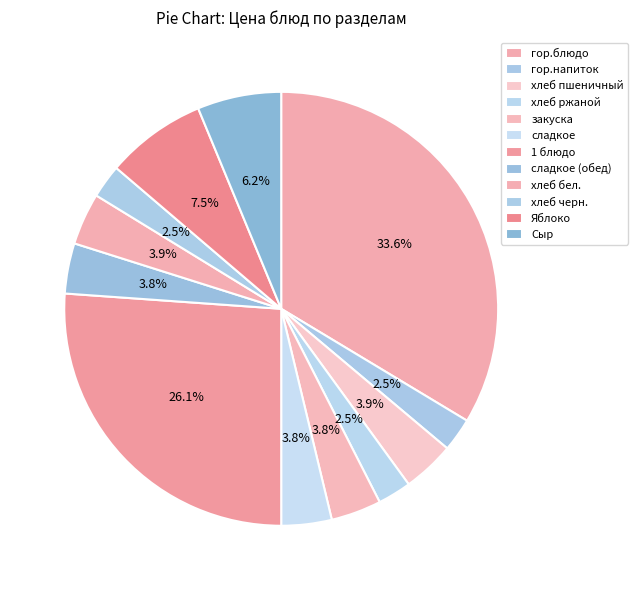

How many segments does this pie chart have?

12